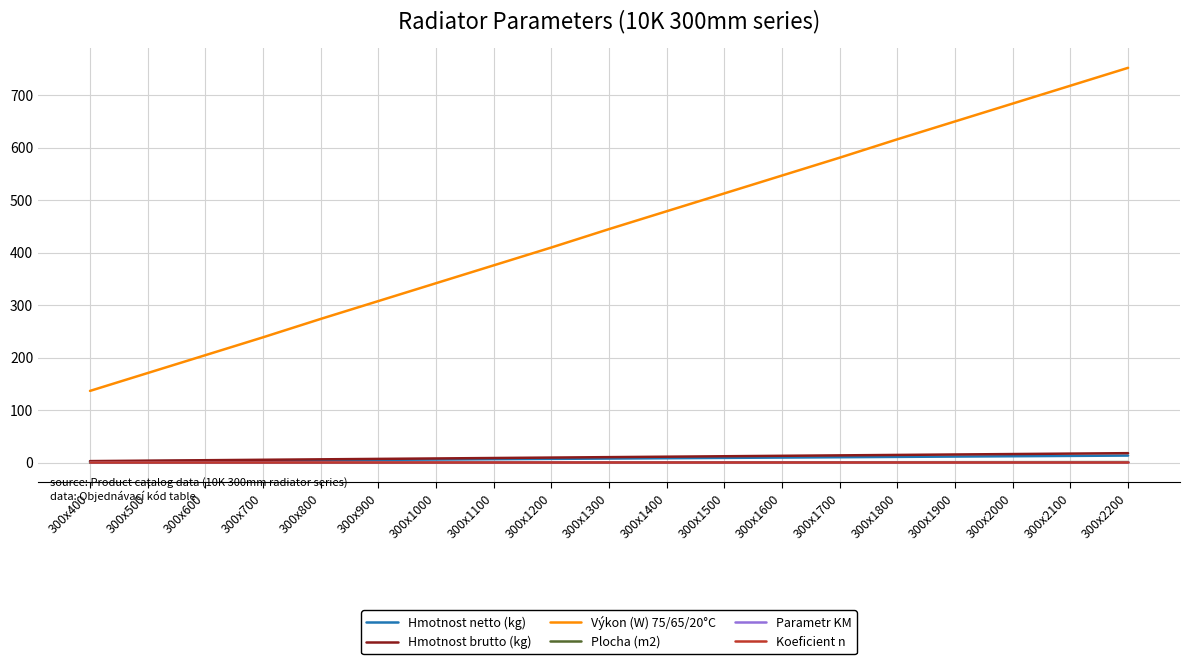

True or false: Výkon (W) 75/65/20°C and Hmotnost brutto (kg) cross at least once.

False